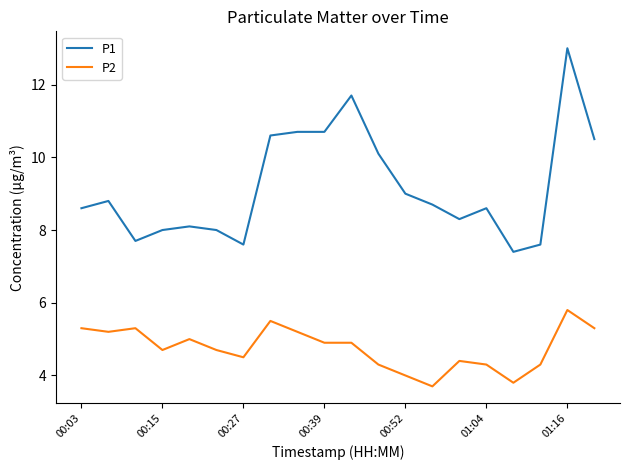

List the series in order of their peak value, highest first.

P1, P2